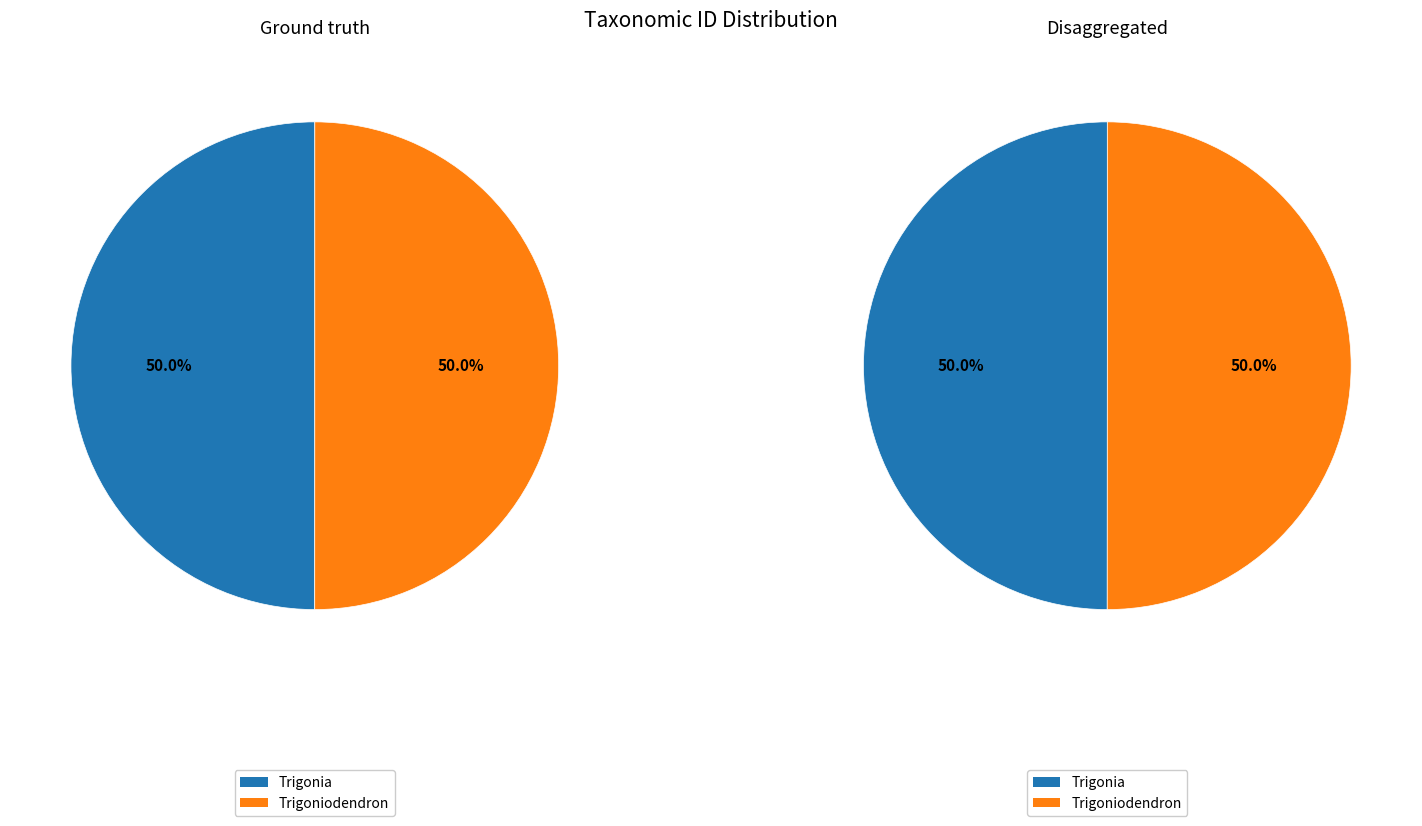

Which has a higher value, Trigoniodendron or Trigonia?

Trigoniodendron